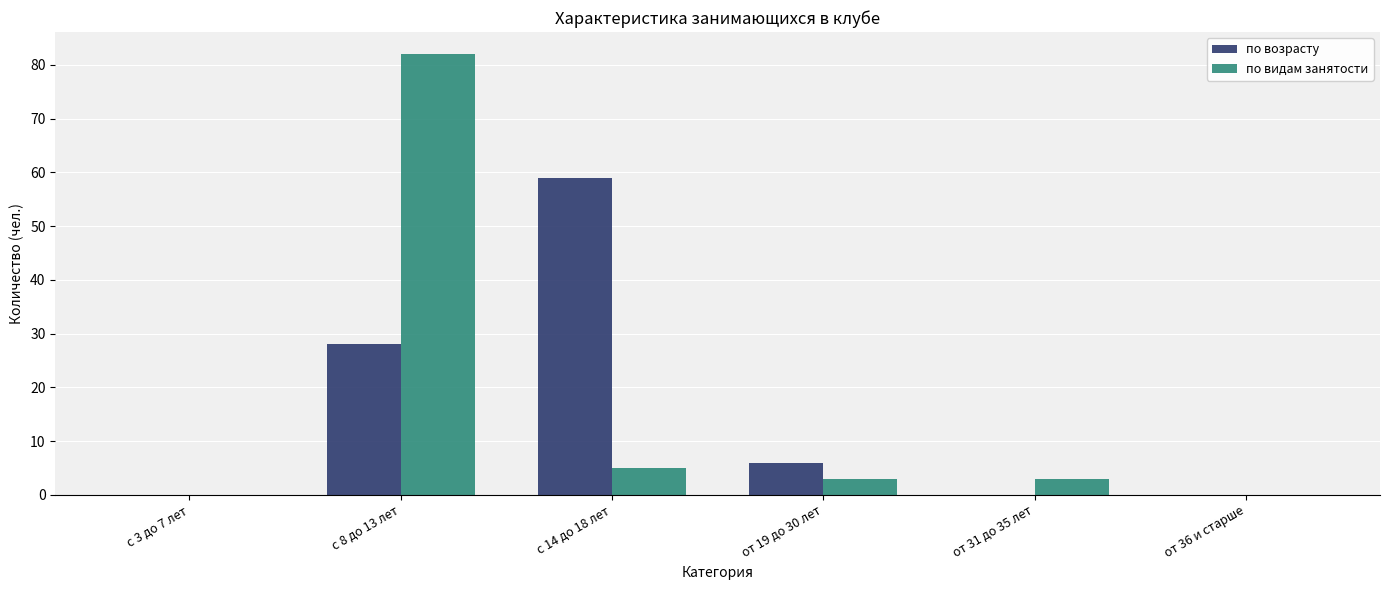

What is the sum of all по видам занятости values?

93